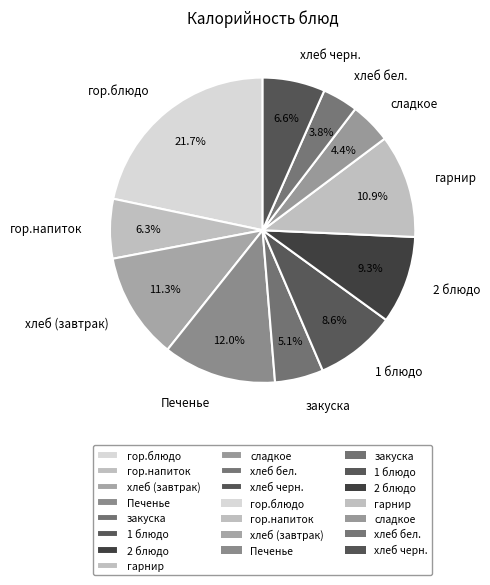

Is there any slice that represents more than half of the pie?

No